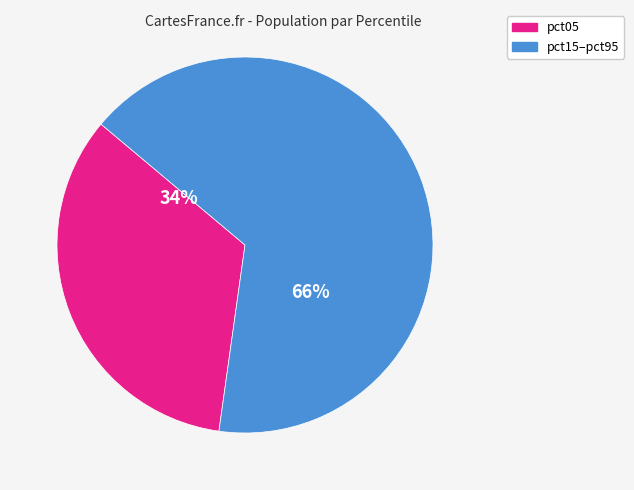

To the nearest percent, what is the average slice percentage?

50%